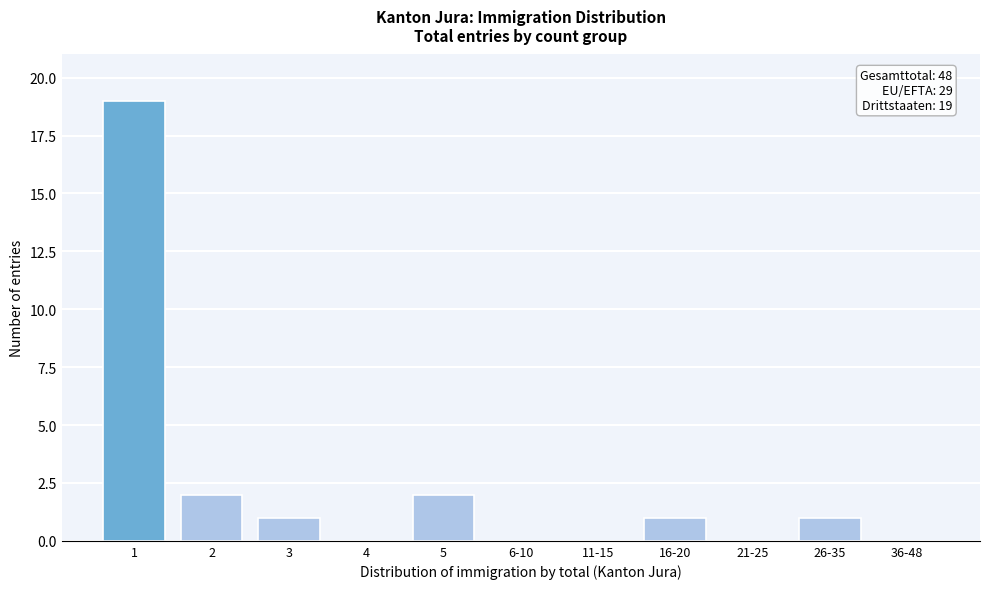

Reading right to left, what are all the values shown in this chart?

36-48=0	26-35=1	21-25=0	16-20=1	11-15=0	6-10=0	5=2	4=0	3=1	2=2	1=19